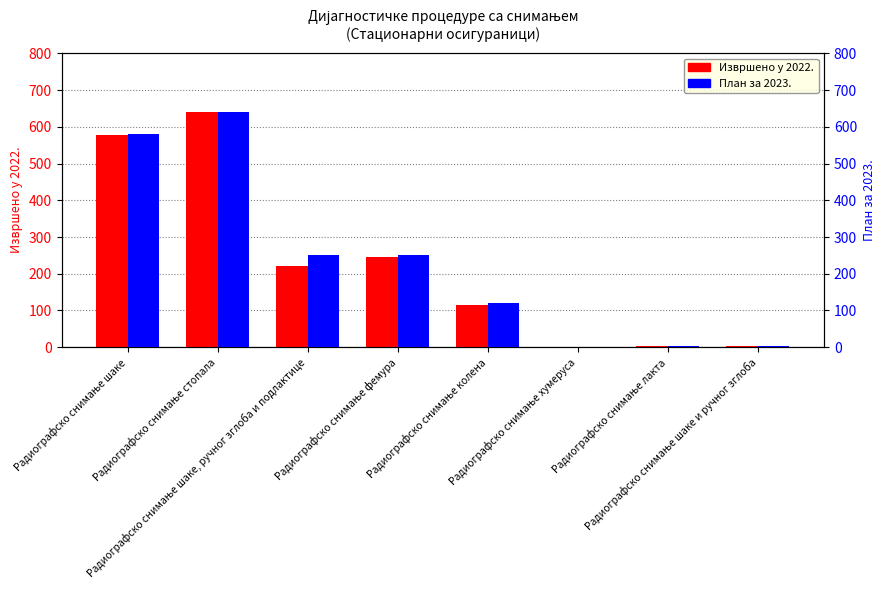

How many data points in Извршено у 2022. are above 220?

3